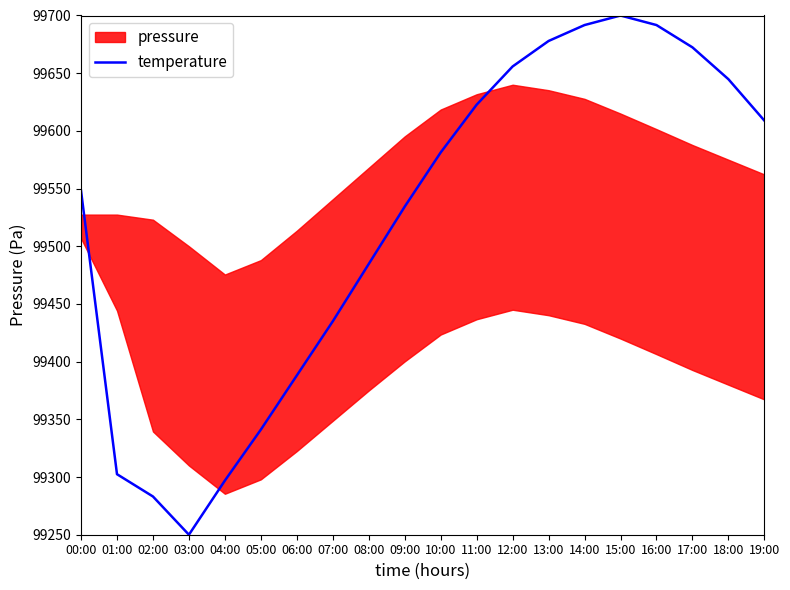

Is it true that the value at 13:00 is 99677.9?

True